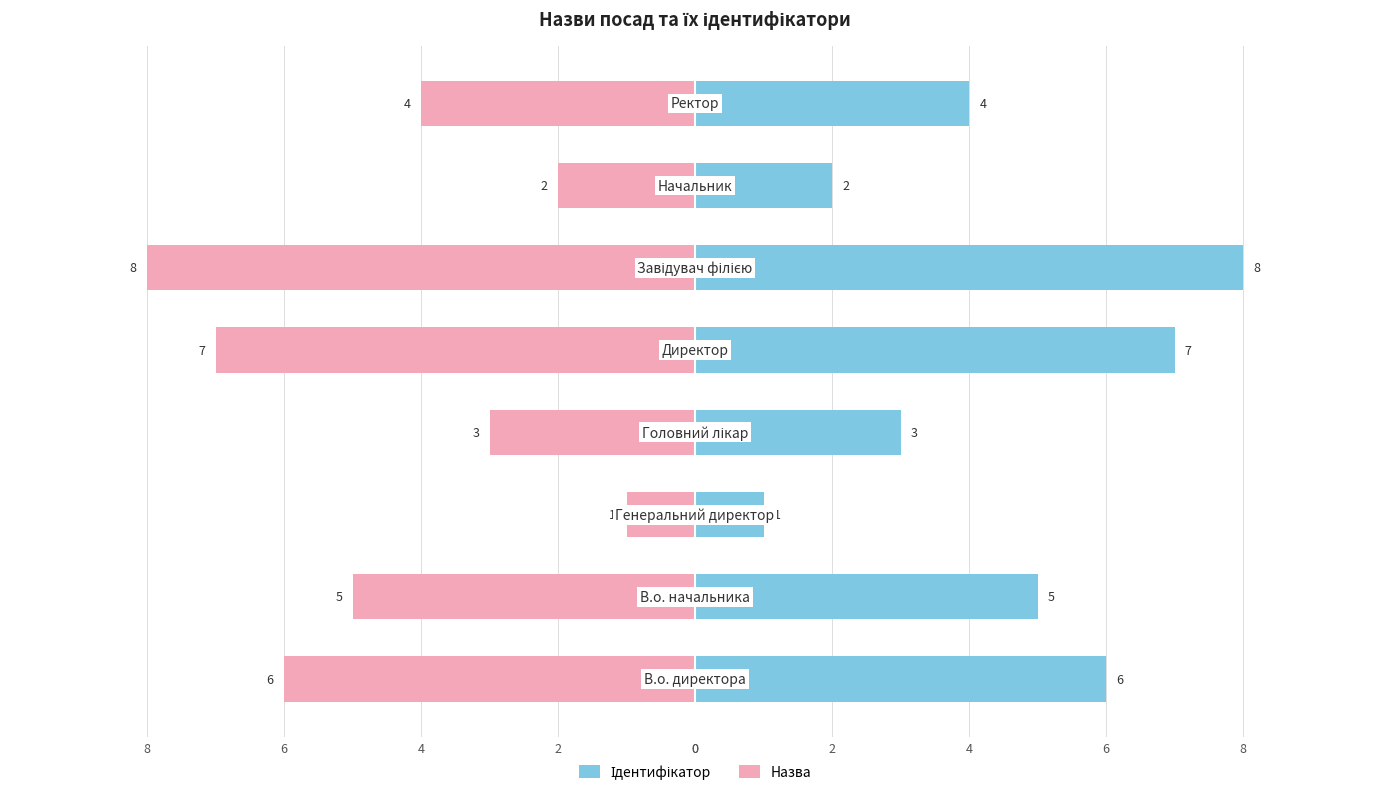

What is the difference between the highest and lowest values at 2?

10